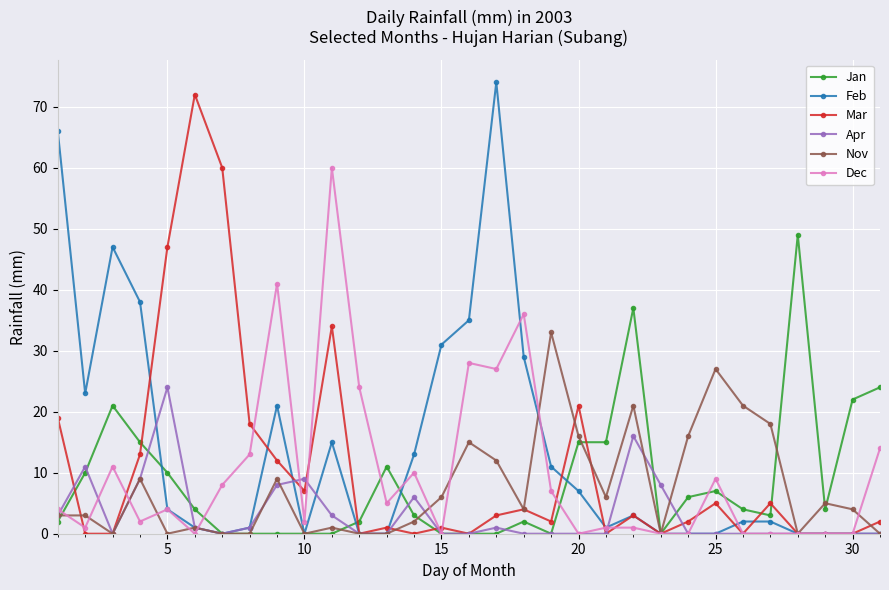

True or false: Mar has more than 2 points higher than both neighbors.

True